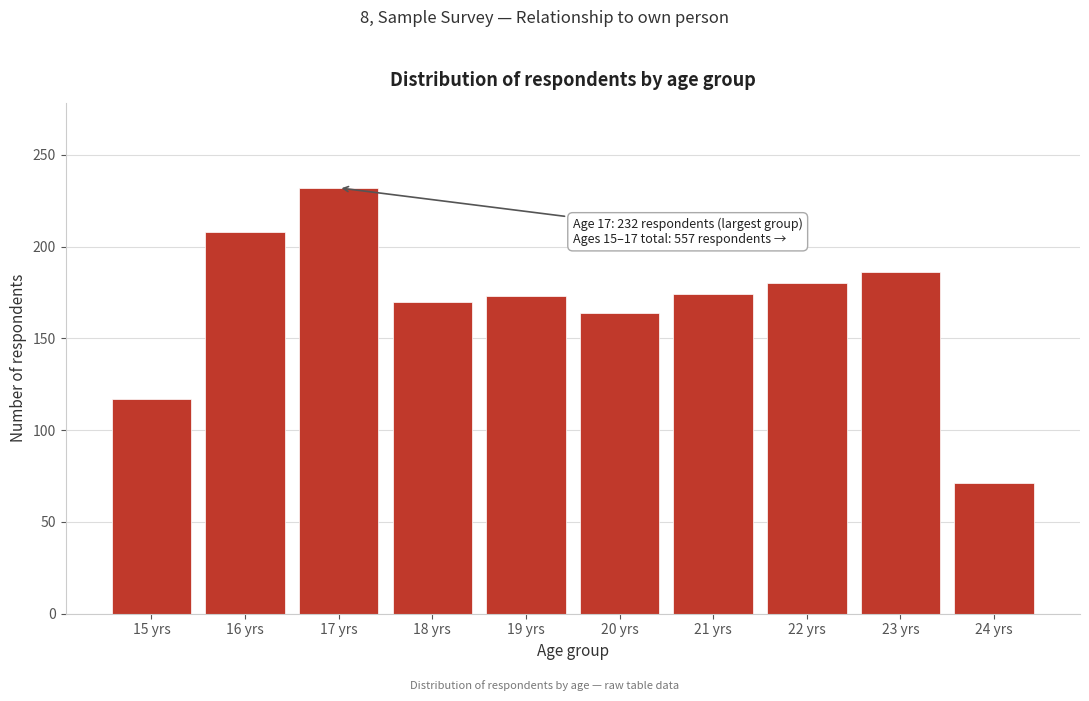

What is the sum of the values at 20 yrs and 18 yrs?

334